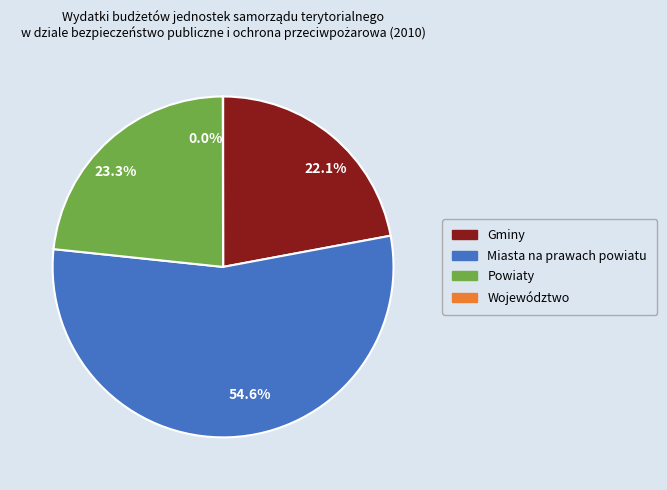

Which category has the biggest portion of the pie?

54.6%